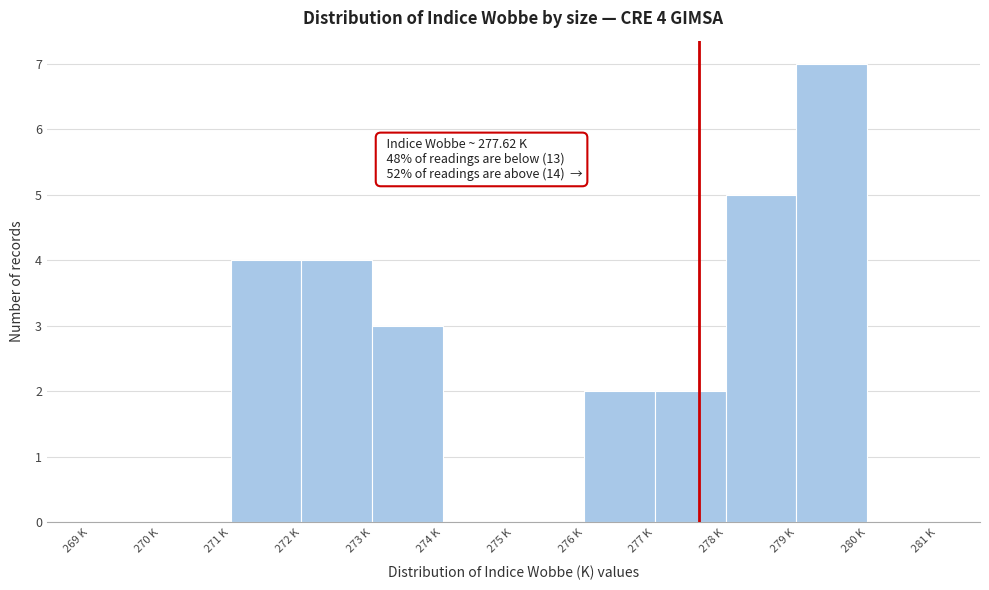

Reading left to right, what are all the values shown in this chart?

269 K=0	270 K=0	271 K=4	272 K=4	273 K=3	274 K=0	275 K=0	276 K=2	277 K=2	278 K=5	279 K=7	280 K=0